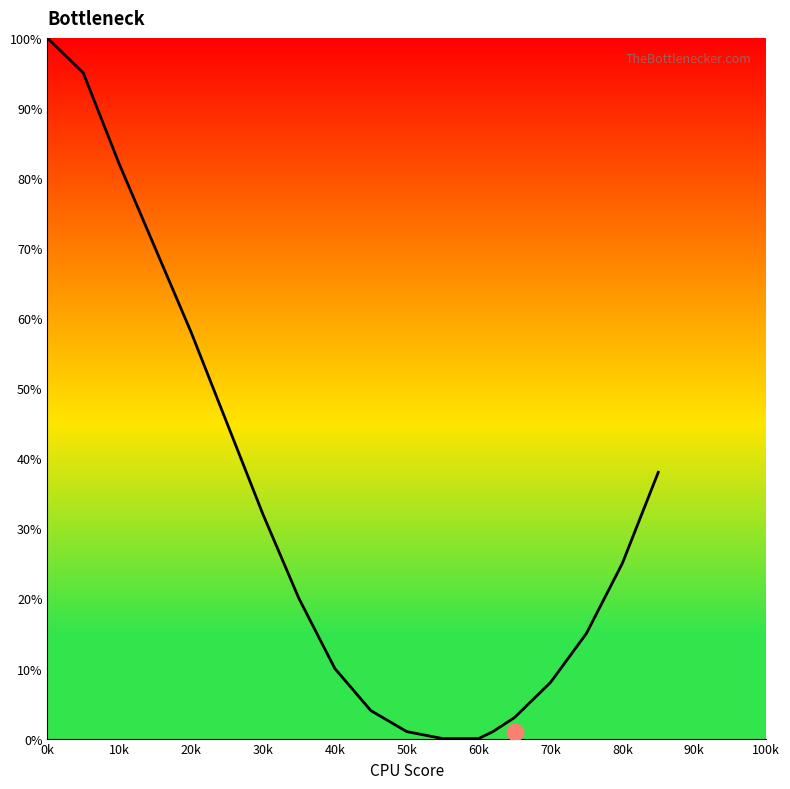

What is the difference between the maximum and minimum values?

100